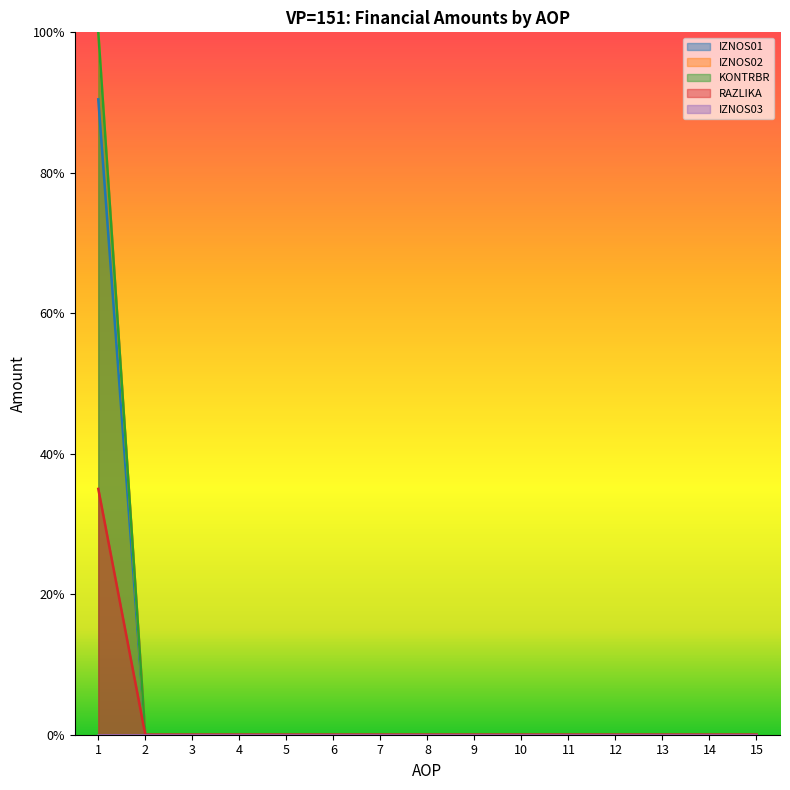

The KONTRBR series shows 0.0 at 2. True or false?

True